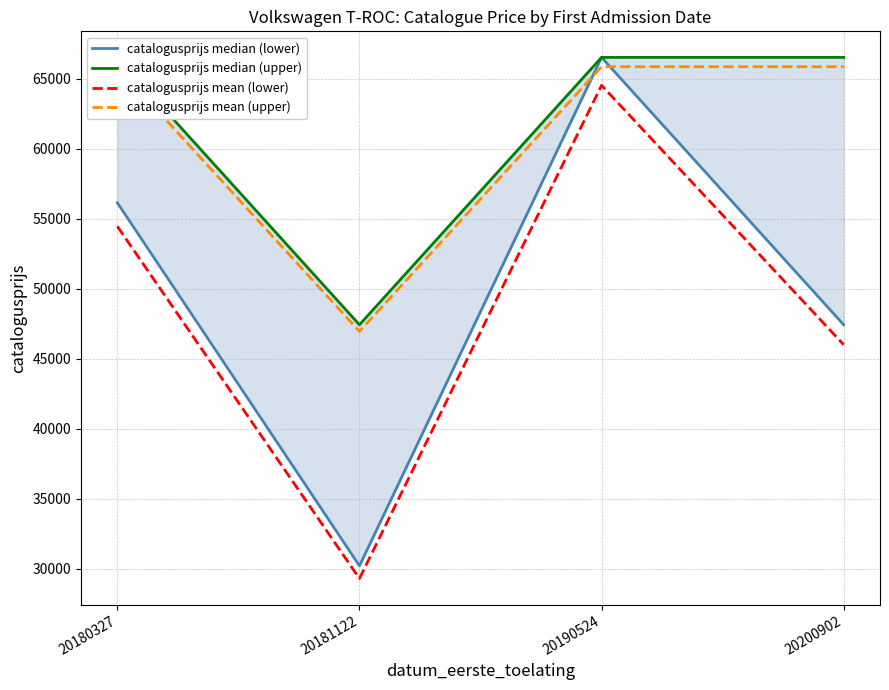

Count the number of data series in this chart.

4